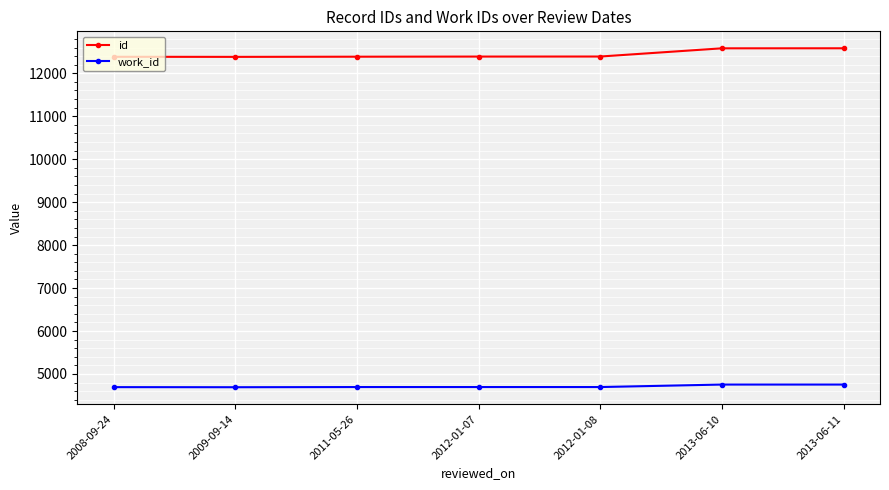

Rank the series by their average value, from highest to lowest.

id, work_id